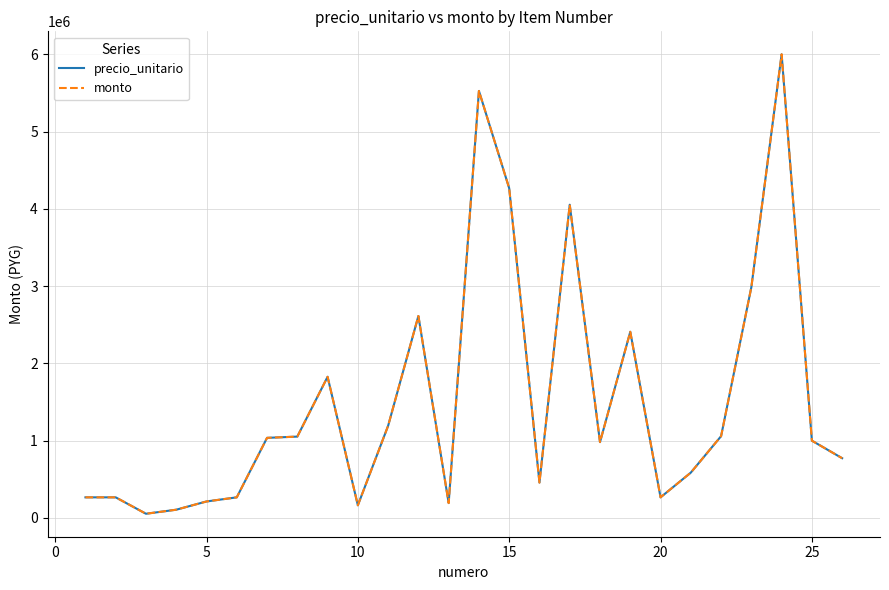

Does the chart display data point markers on the line(s)?

No